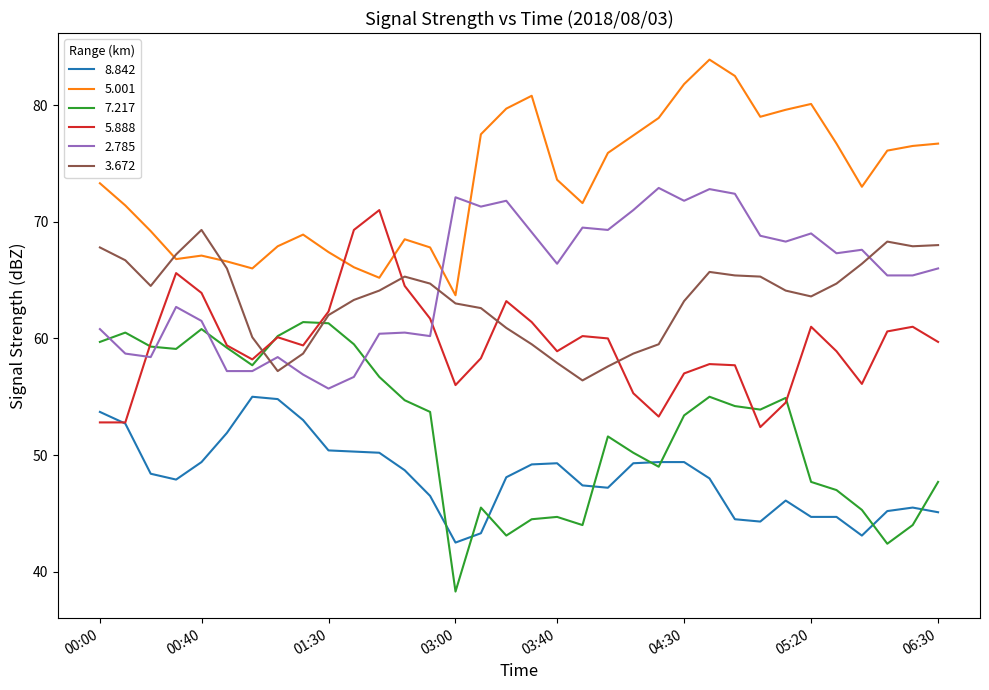

True or false: 3.672 and 8.842 intersect in this chart.

False